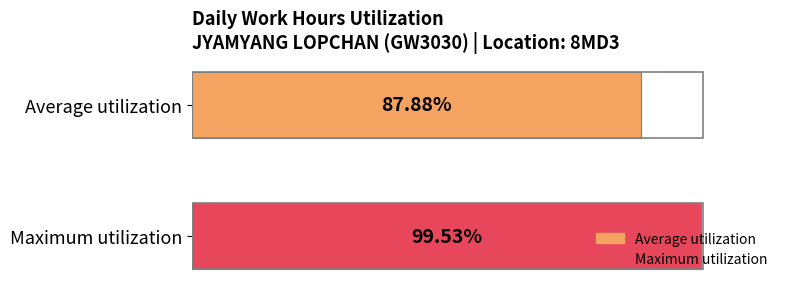

Rank the series by their average value, from highest to lowest.

Maximum utilization, Average utilization